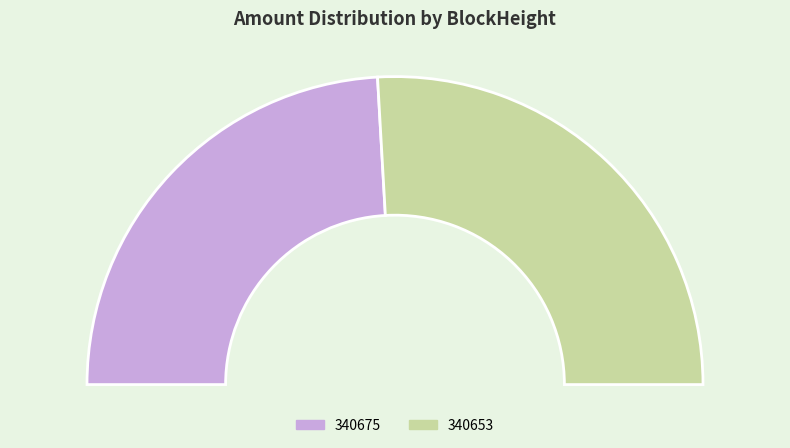

What is the smallest slice in the pie chart?

340675